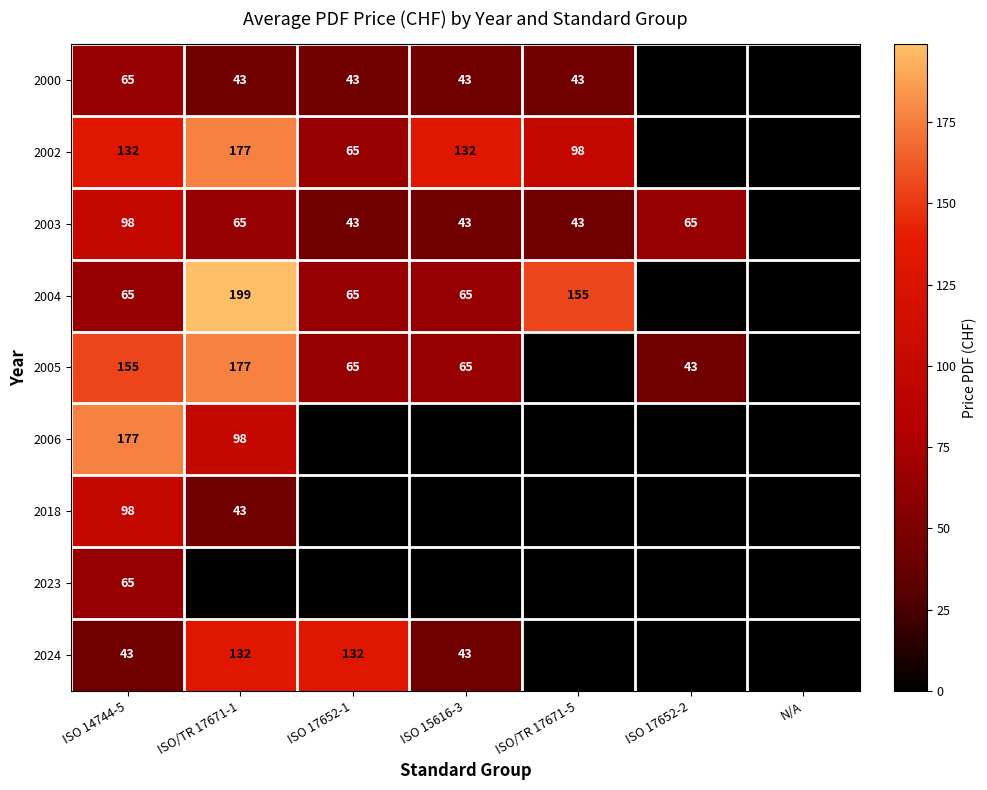

What is the sum of the 2018 values at ISO 14744-5 and ISO/TR 17671-1?

141